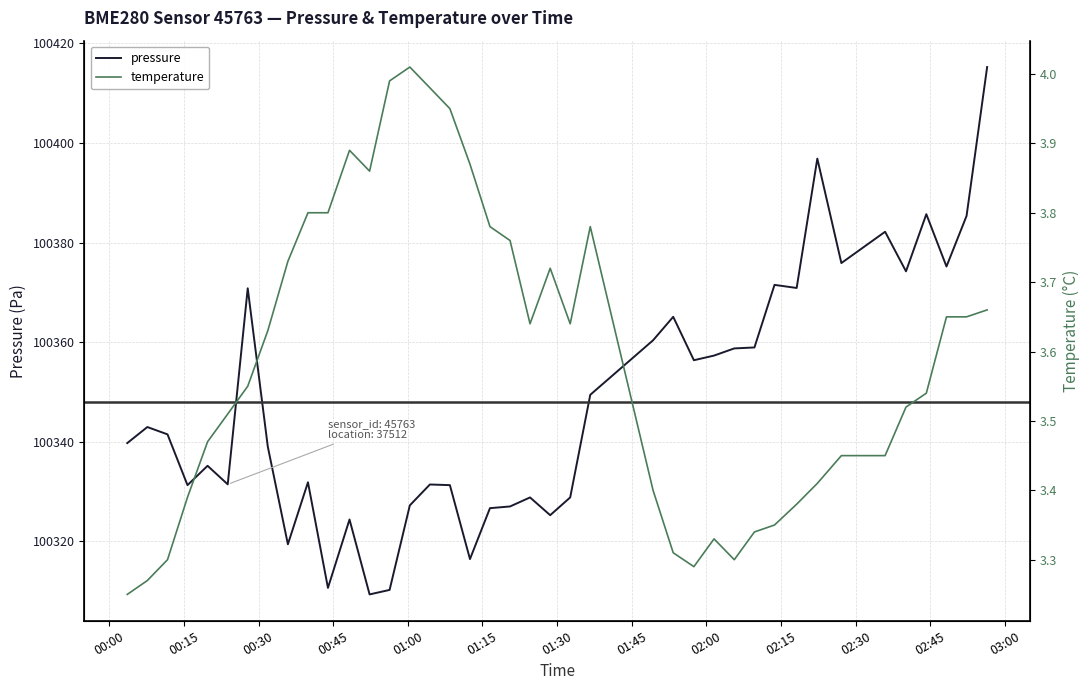

What is the maximum value for pressure?

100415.2